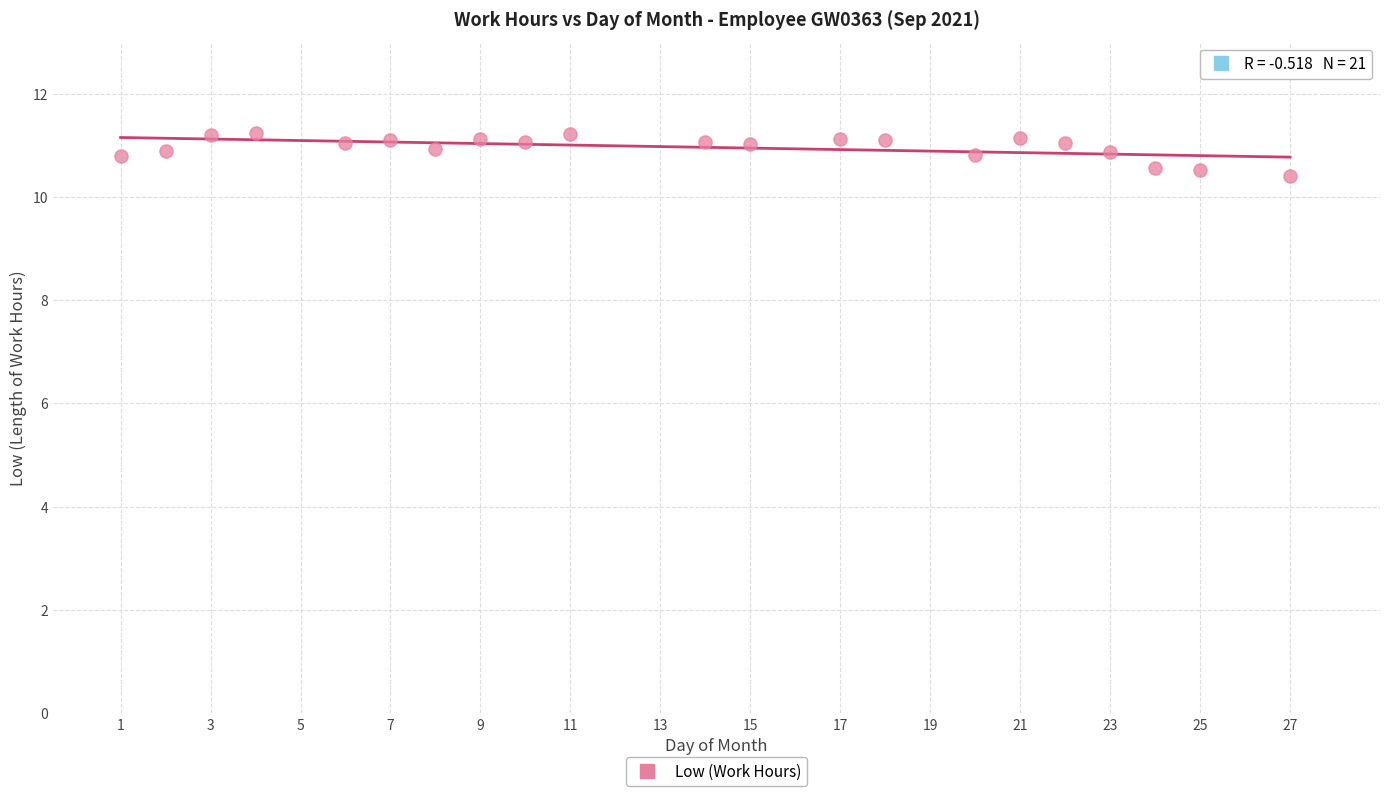

What is the range of Y values (max minus min)?

0.8